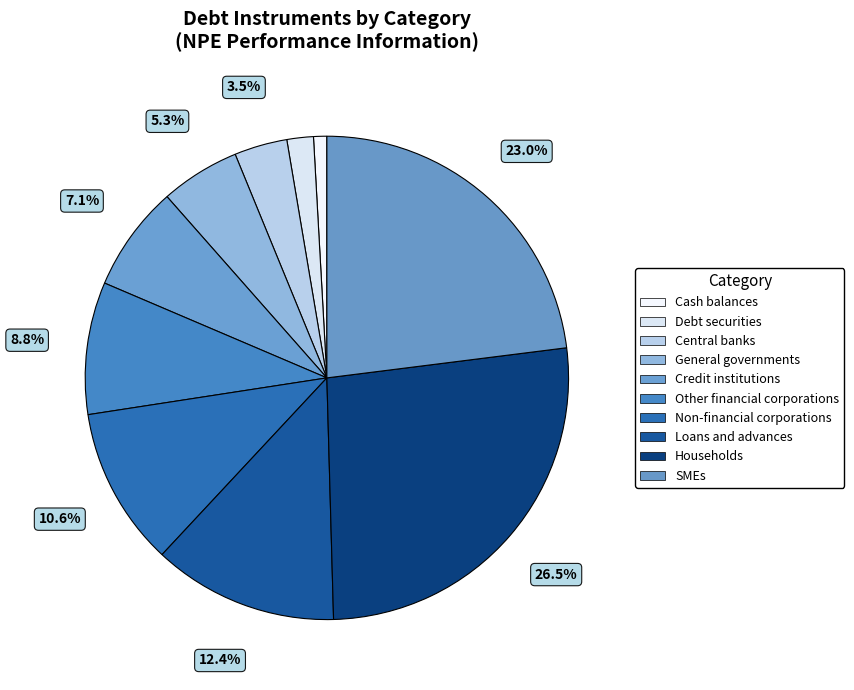

What portion of the pie excludes Loans and advances?

87.6%